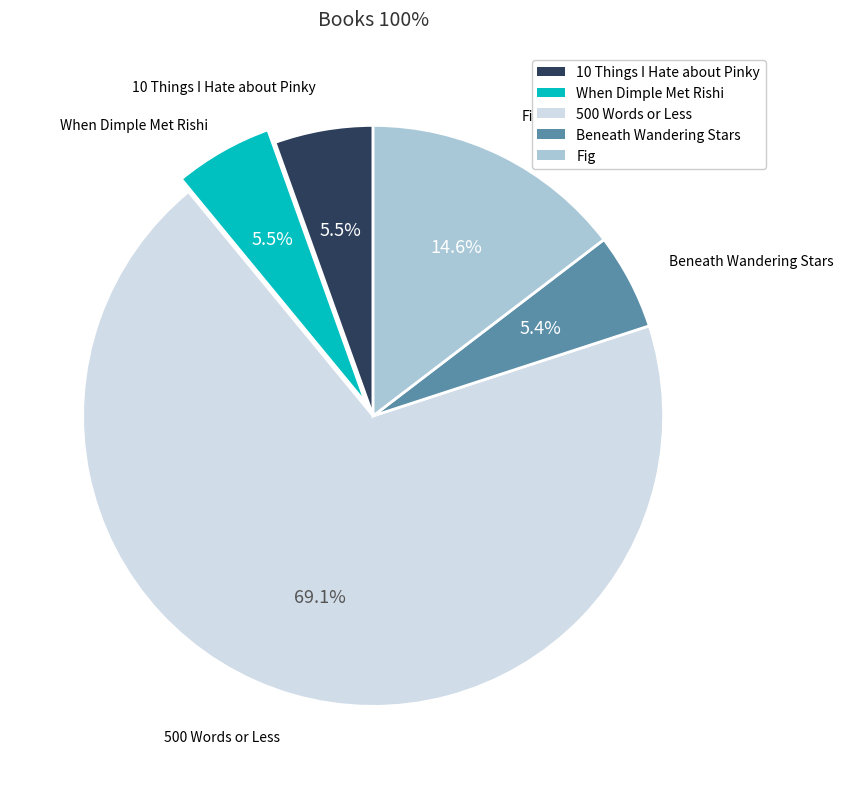

How many segments does this pie chart have?

5